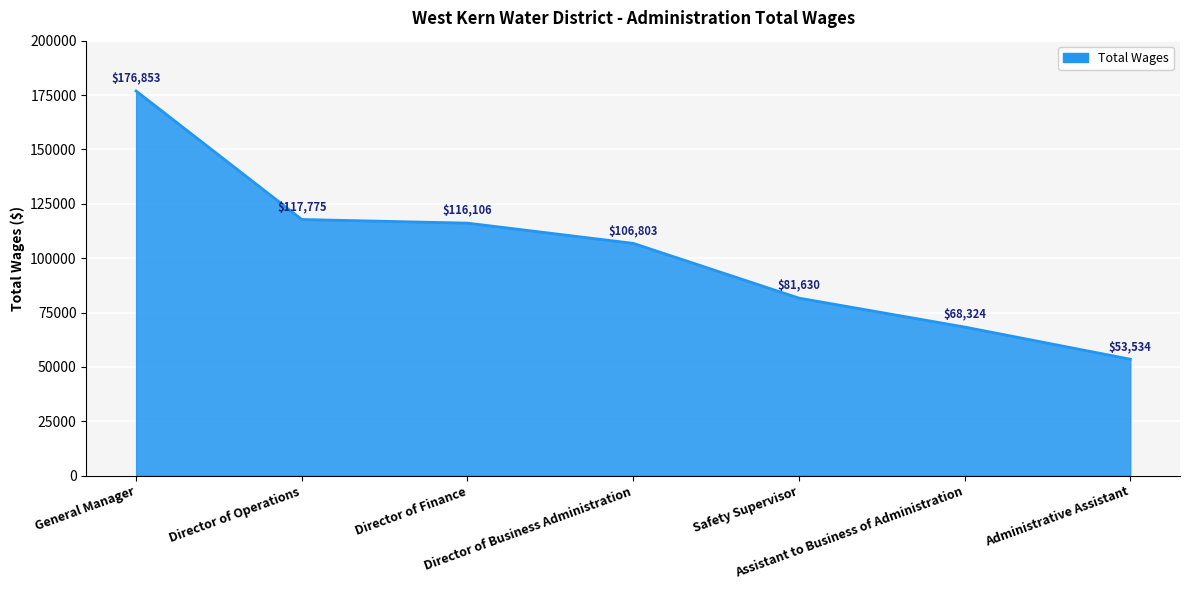

Which label corresponds to the smallest value in the chart?

Administrative Assistant